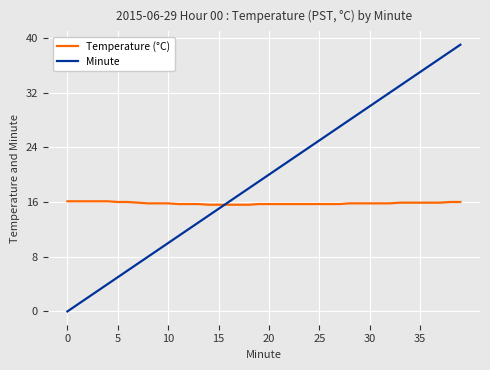

How many lines are shown in the chart?

2